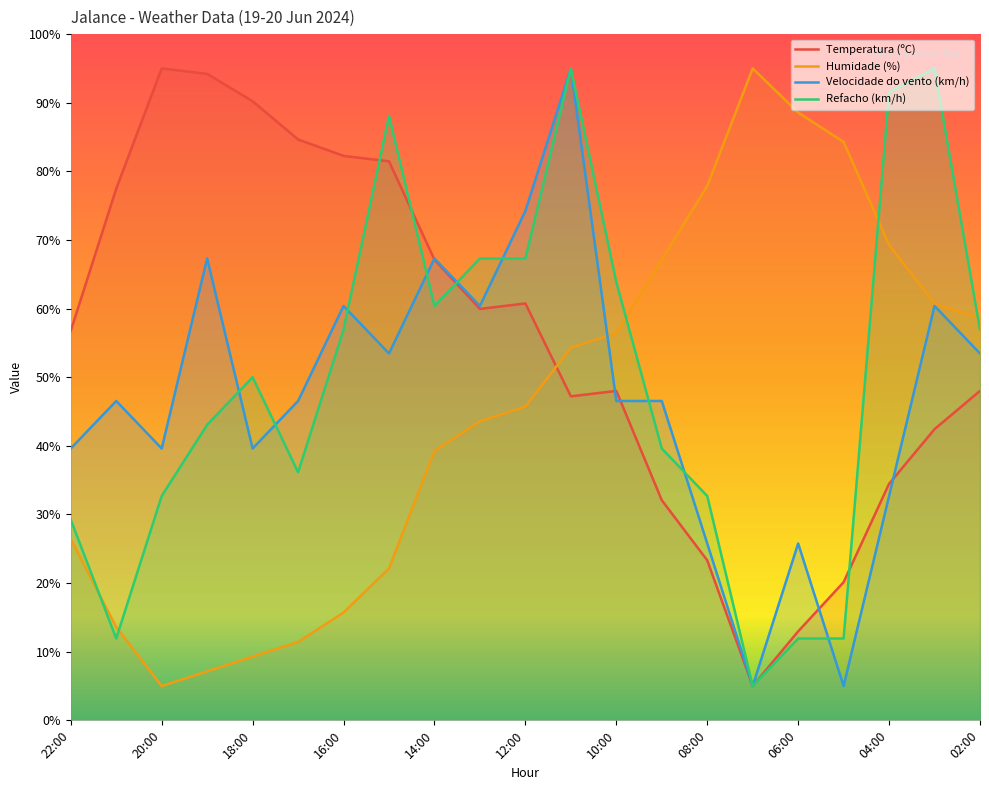

The Humidade (%) series shows 56.4 at 10:00. True or false?

True